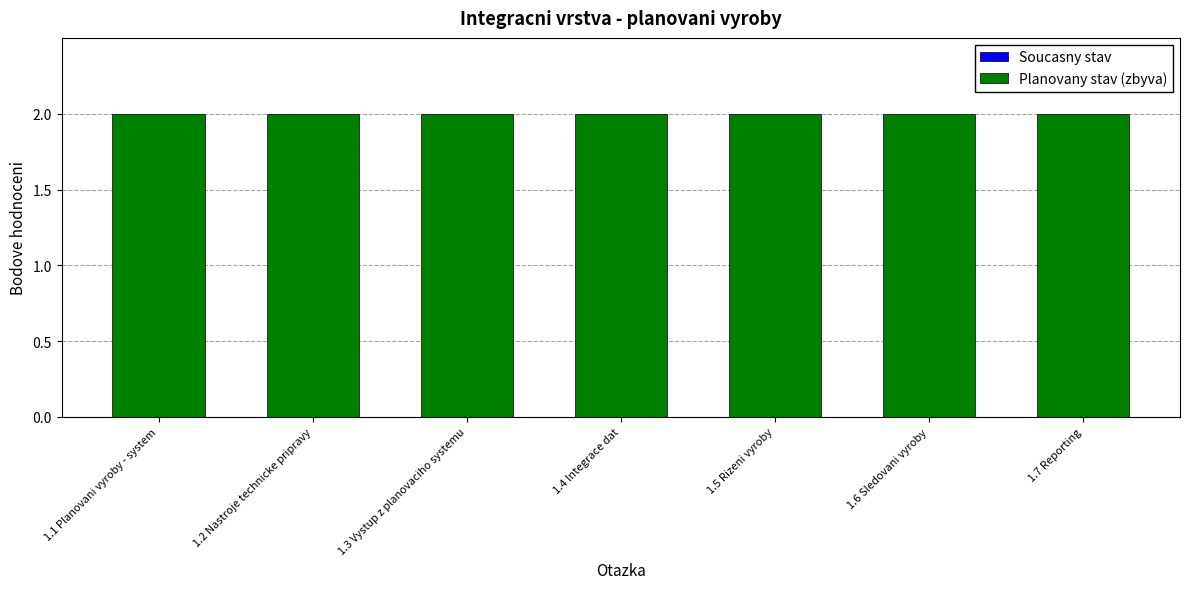

What is the difference between the highest and lowest values at 1.6 Sledovani vyroby?

2